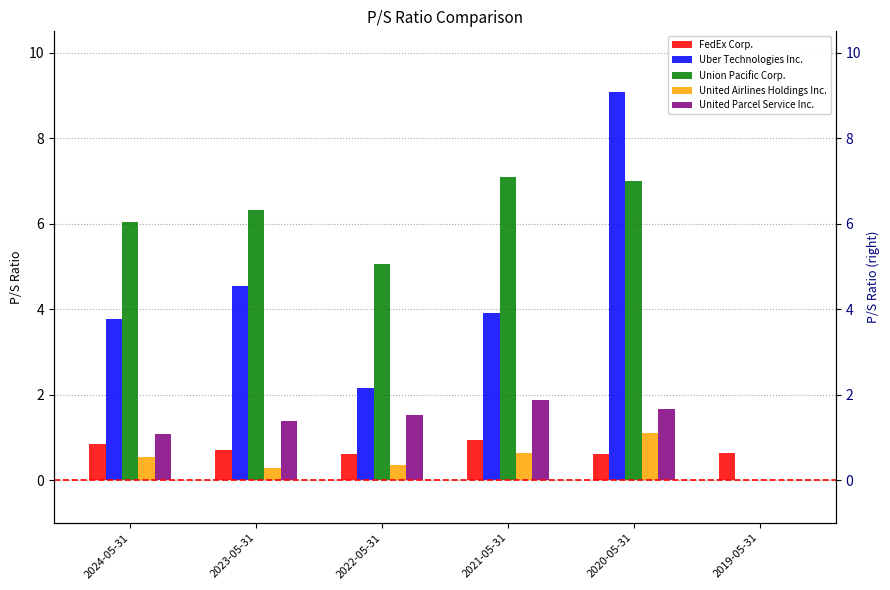

How many bars are there in total?

30